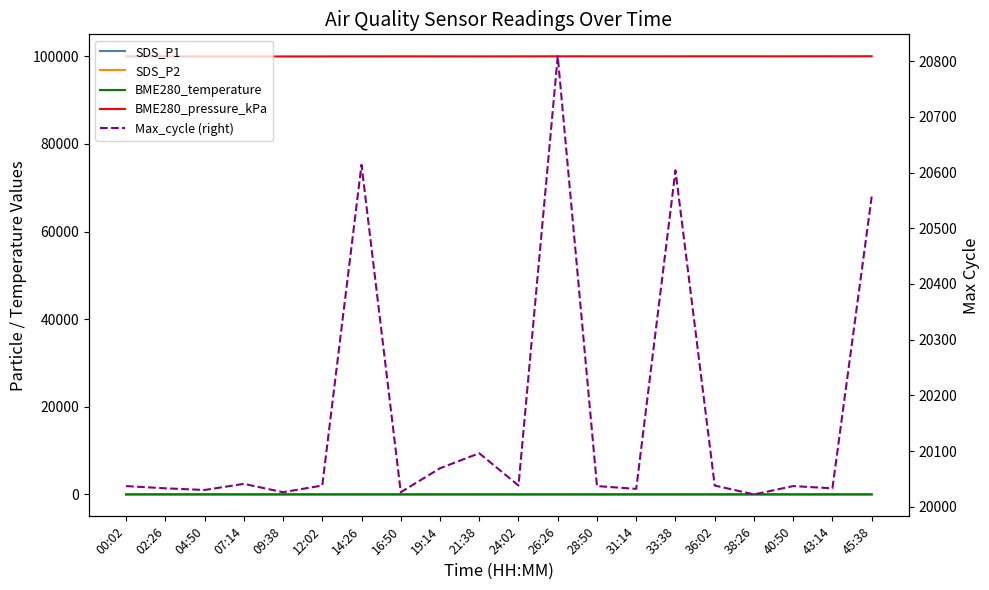

Which series has the largest total across all categories?

BME280_pressure_kPa